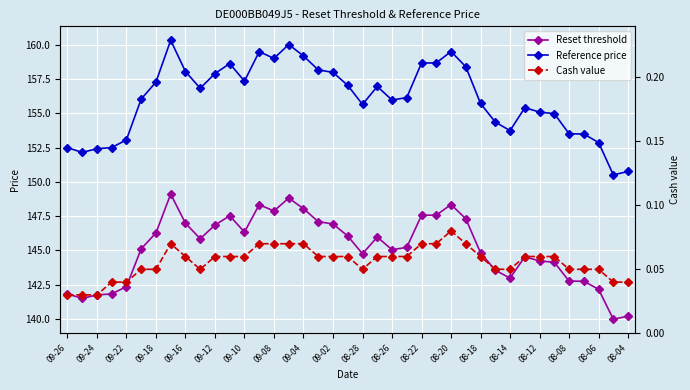

What is the lowest value of the Reset threshold series?

140.0